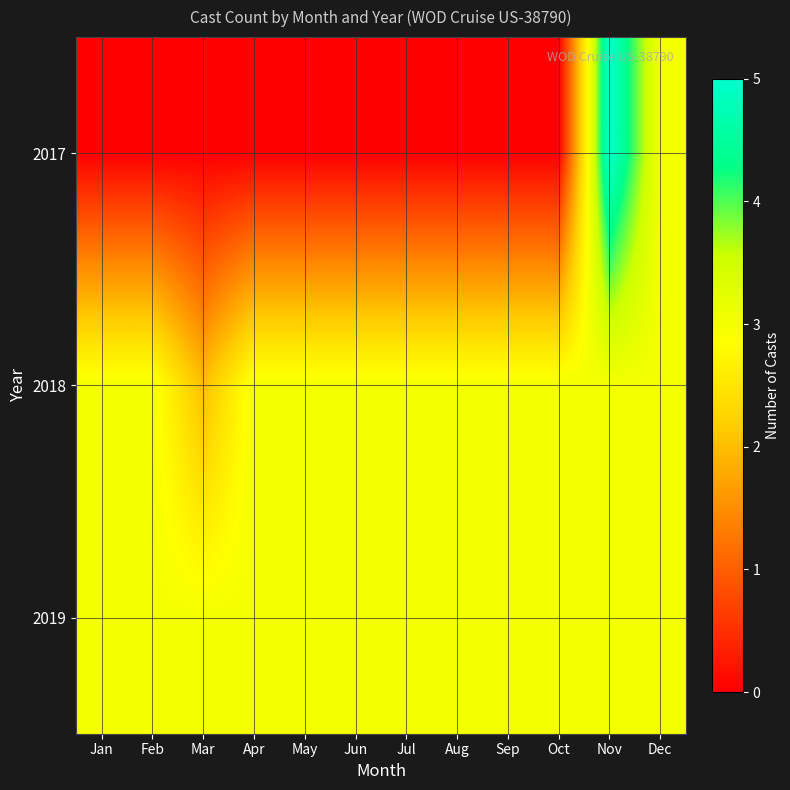

Count the number of data series in this chart.

3